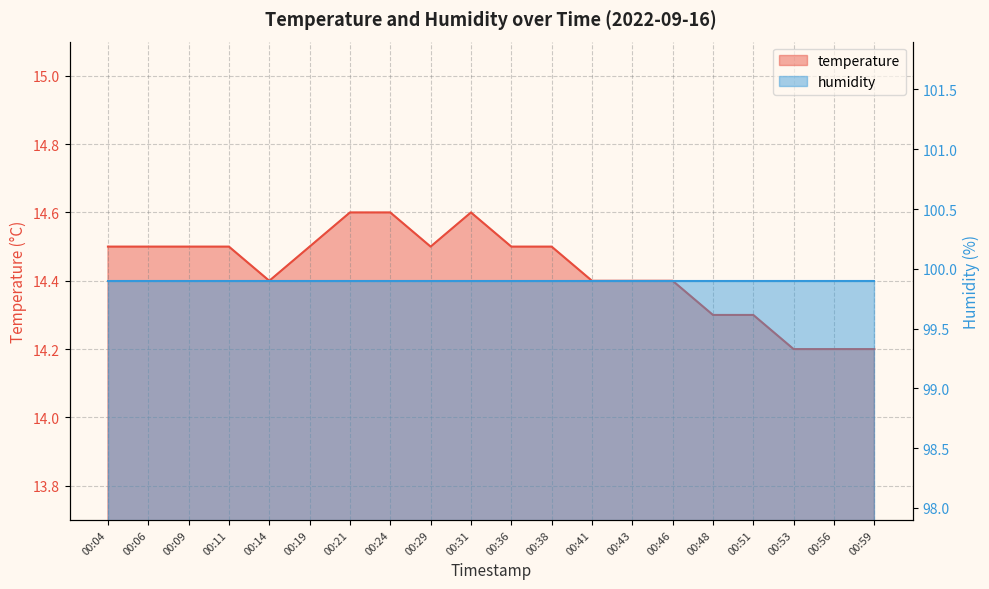

True or false: humidity and temperature intersect in this chart.

False